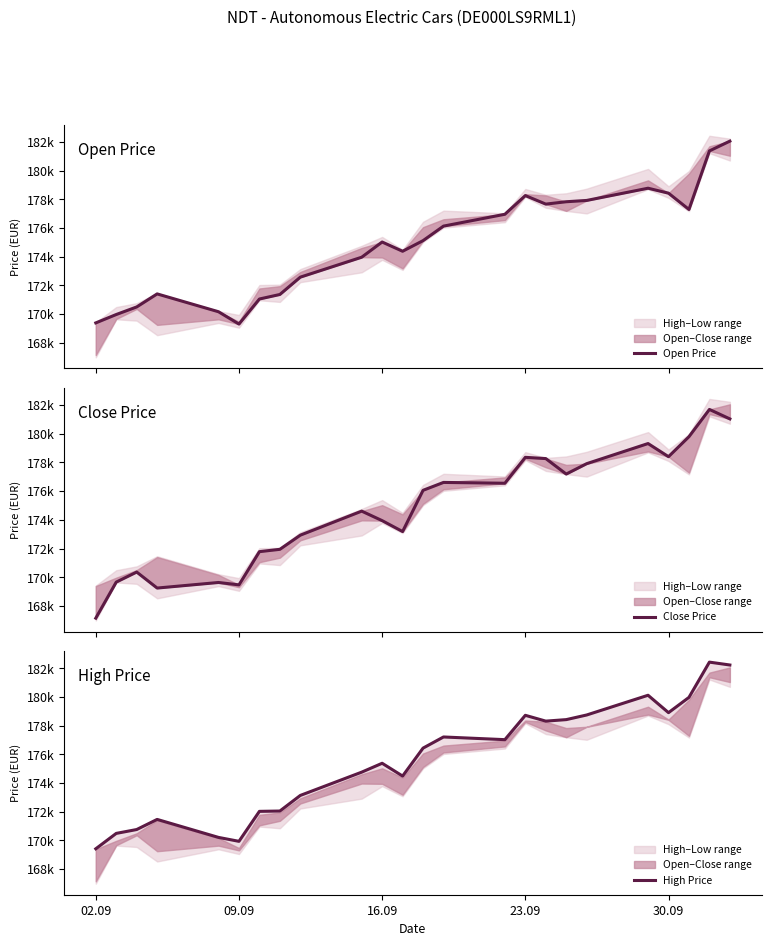

Rank the series by their maximum value, from lowest to highest.

Close Price, Open Price, High Price